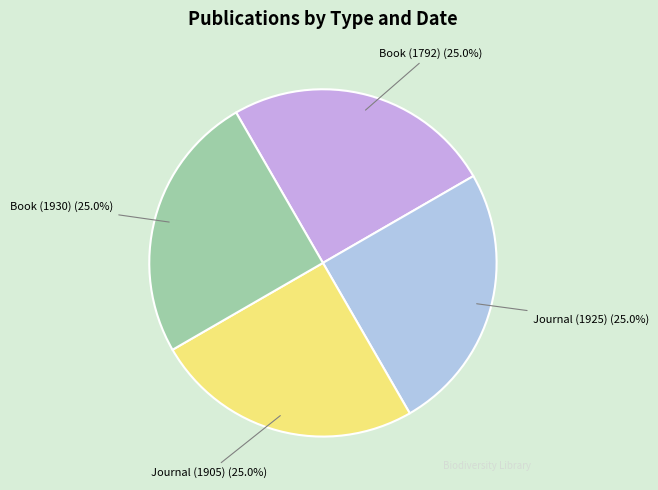

To the nearest percent, what portion does Book (1792) represent?

25%